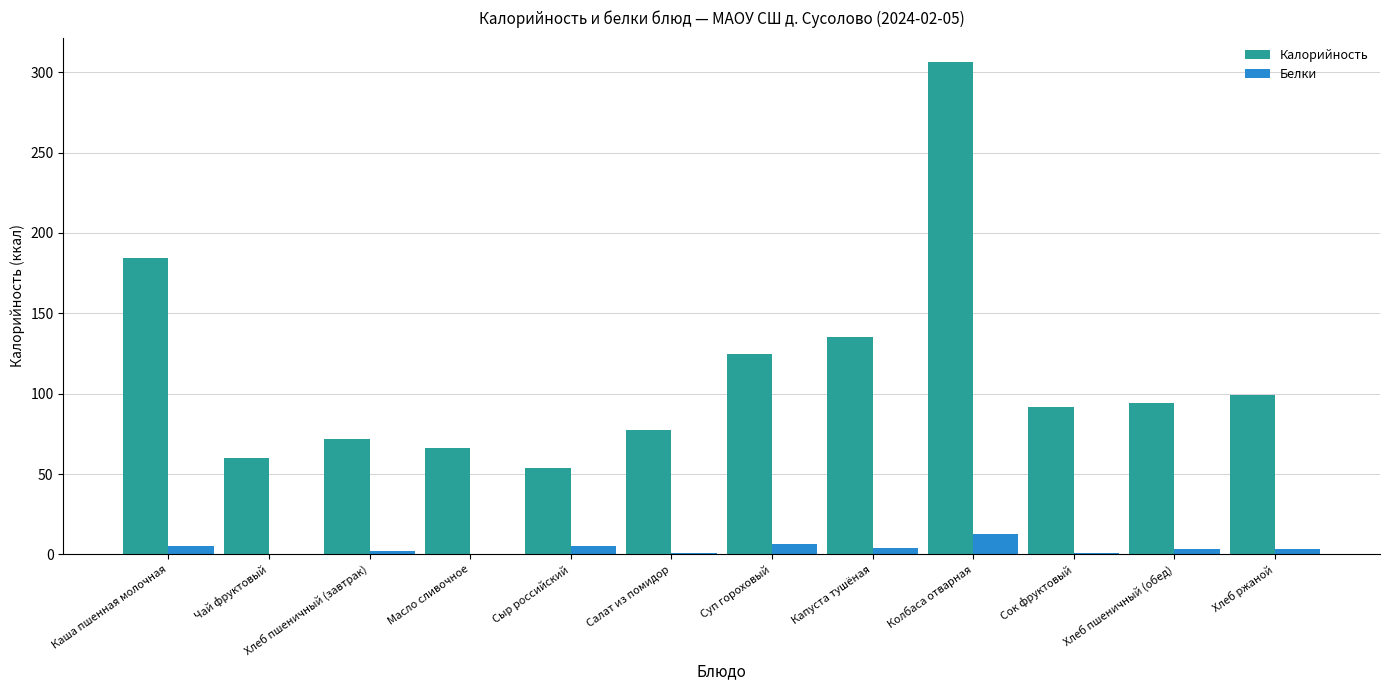

Which label corresponds to the largest value in the chart?

Колбаса отварная